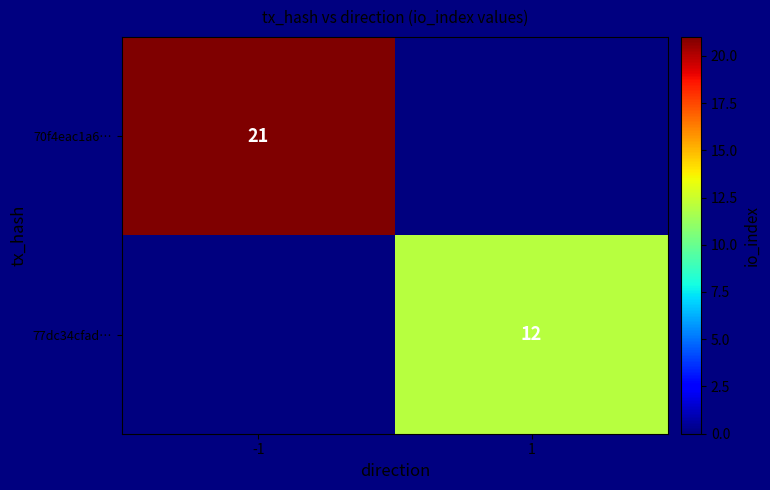

True or false: 70f4eac1a6… has a value of 21 at -1.

True